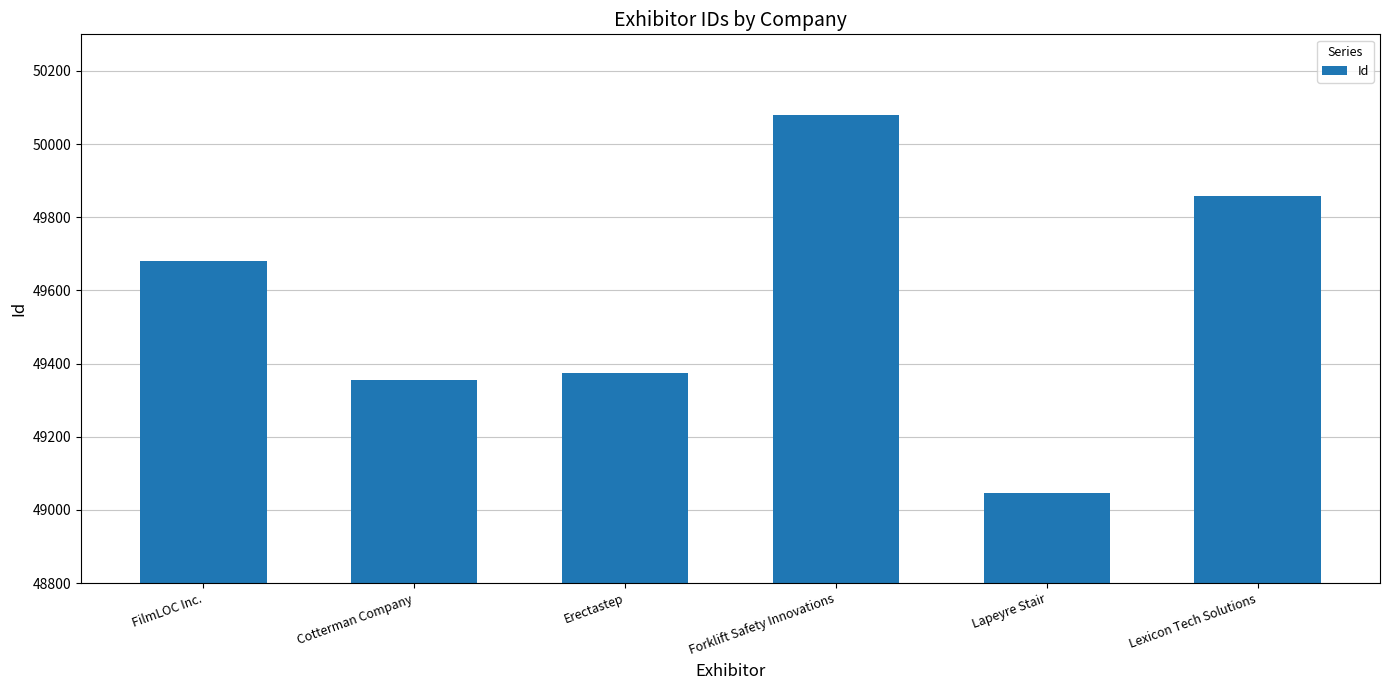

What is the approximate value at FilmLOC Inc.?

49680